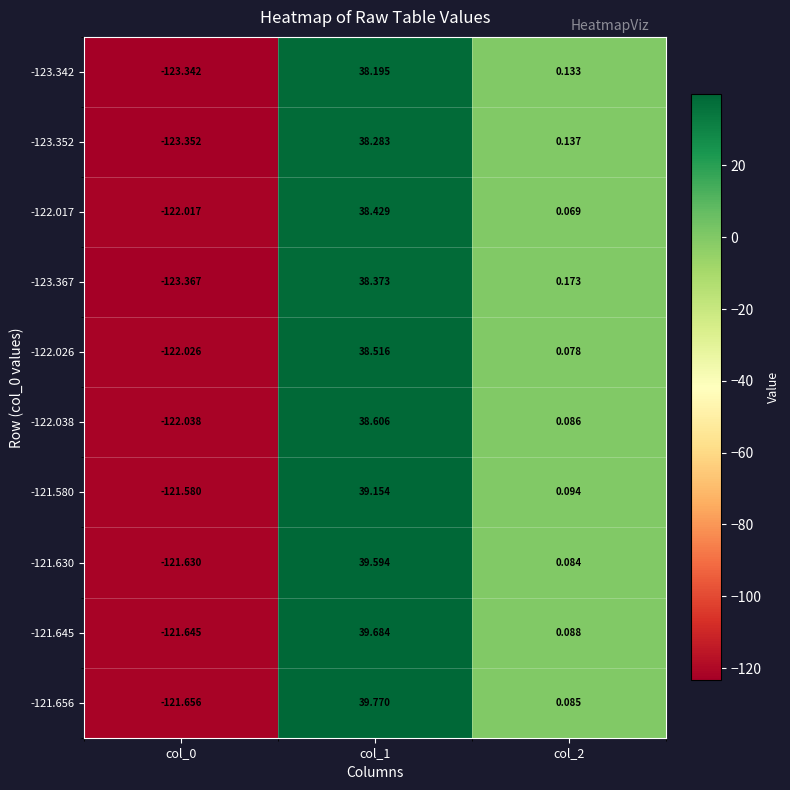

Is the value of -123.367 at col_2 greater than the value of -121.645 at col_1?

No